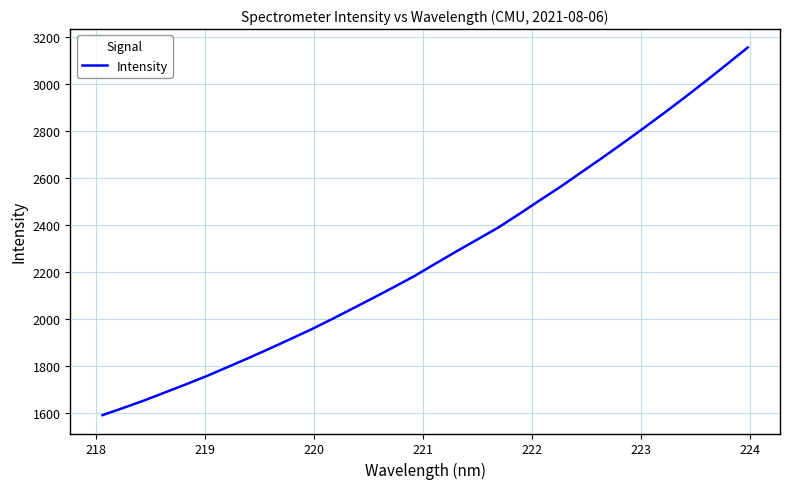

What is the smallest value displayed?

1590.1